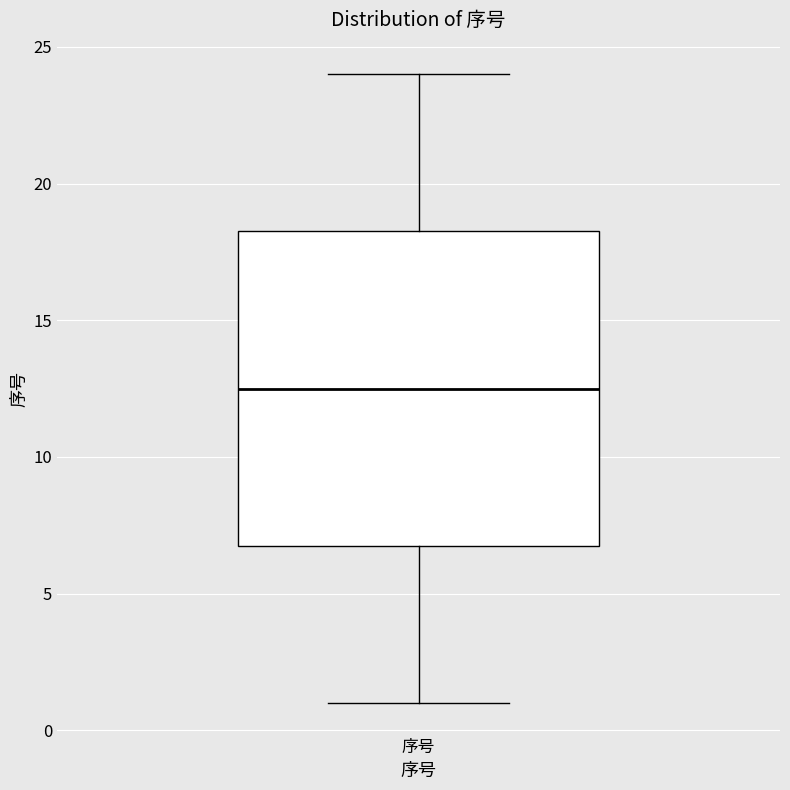

Read this box plot against the y-axis: the position of the median line, the range covered by the box, and the ends of both whiskers. The values are not printed on the chart, so give them approximately, as read against the axis.

median 12.5, box 7.0 to 18.5, whiskers 1.0 to 24.0